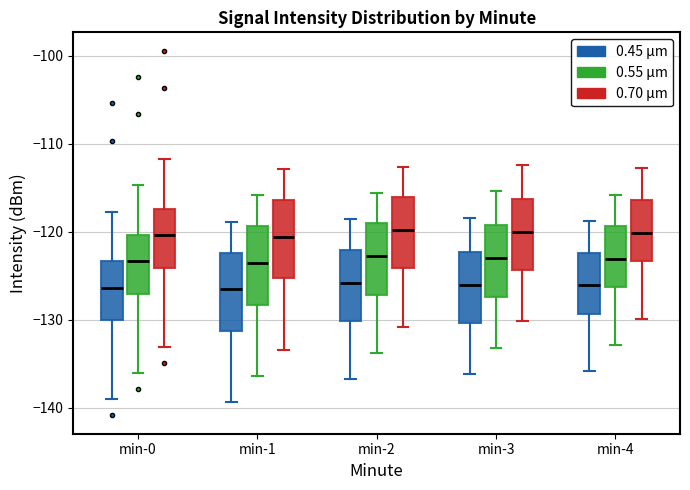

Where does the median line of the box for min-4 (0.55 µm) sit on the y-axis? The values are not printed on the chart, so give them approximately, as read against the axis.

-123